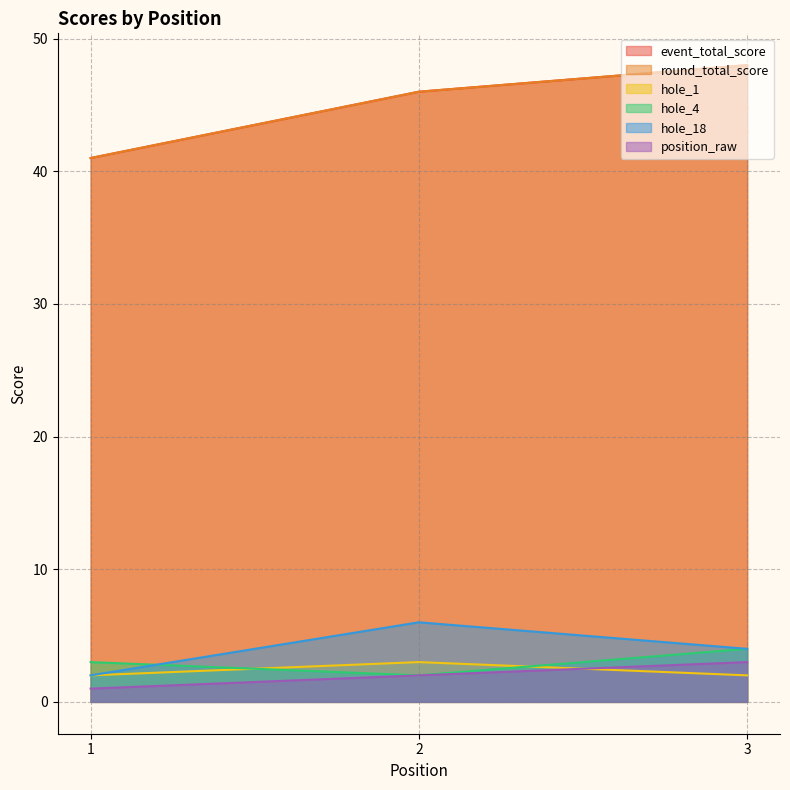

Count the number of categories in the chart.

3